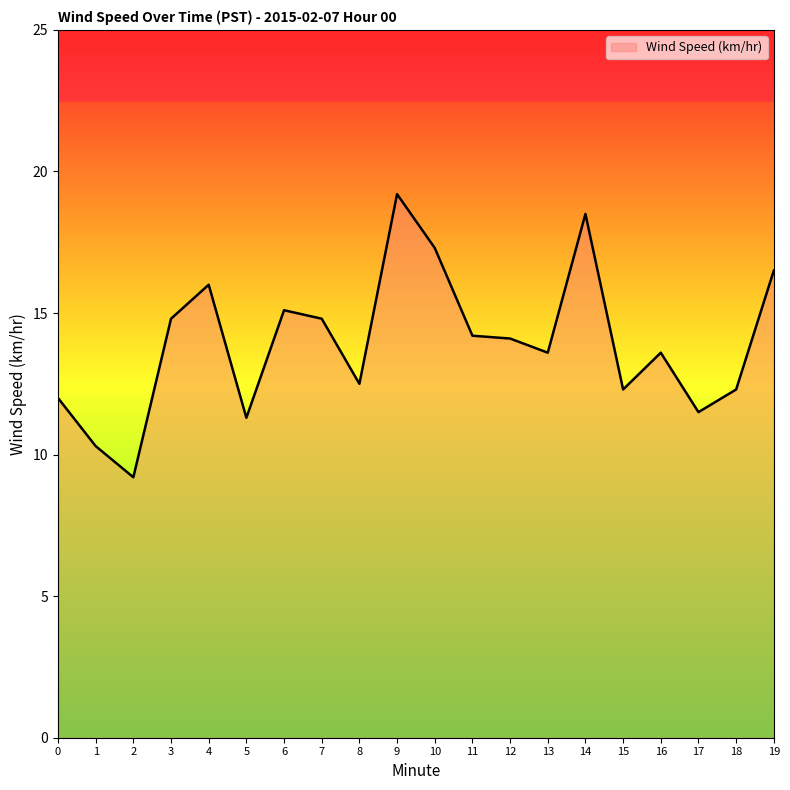

Between 12 and 18, which is larger?

12